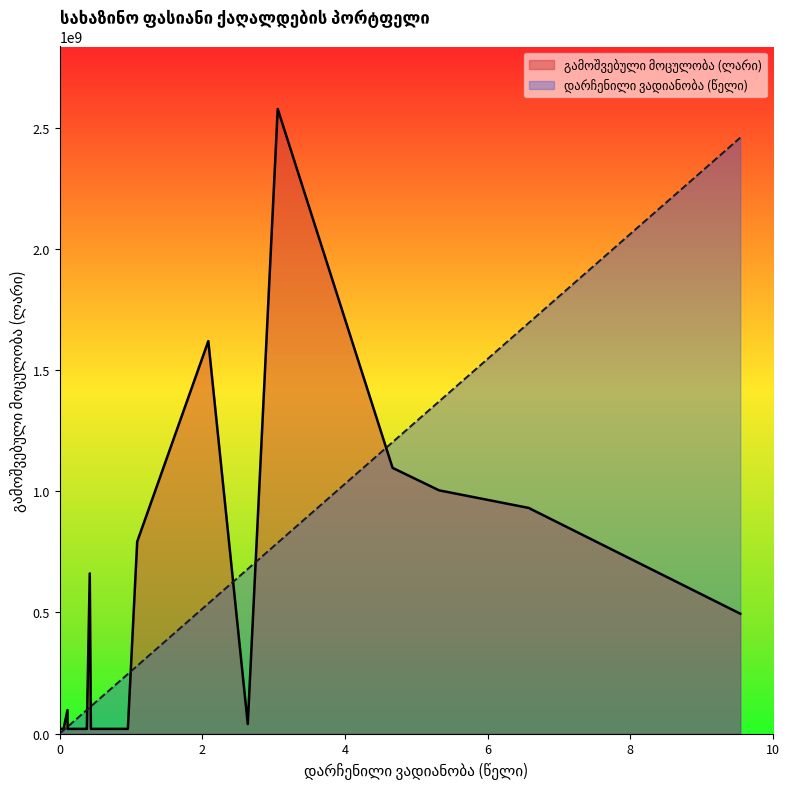

What is the greatest value displayed?

2576611000.0